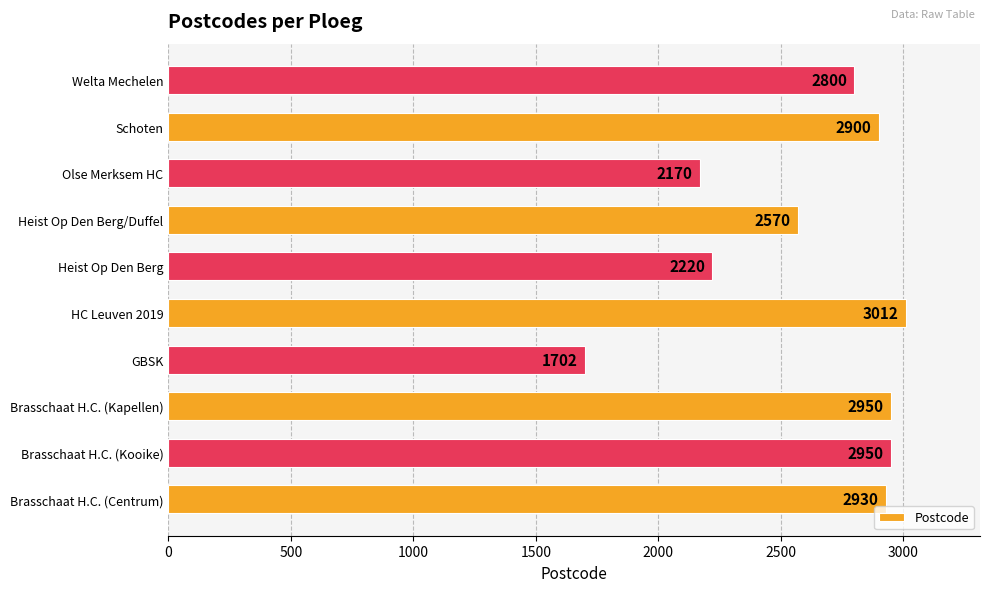

The chart shows a value of 3750 at Heist Op Den Berg/Duffel. True or false?

False